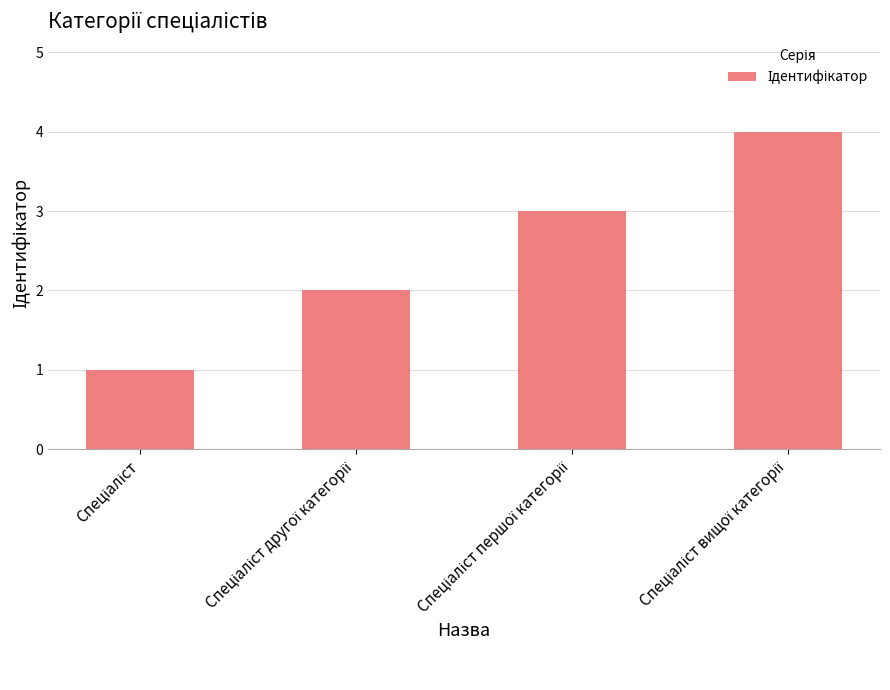

Count the number of categories in the chart.

4